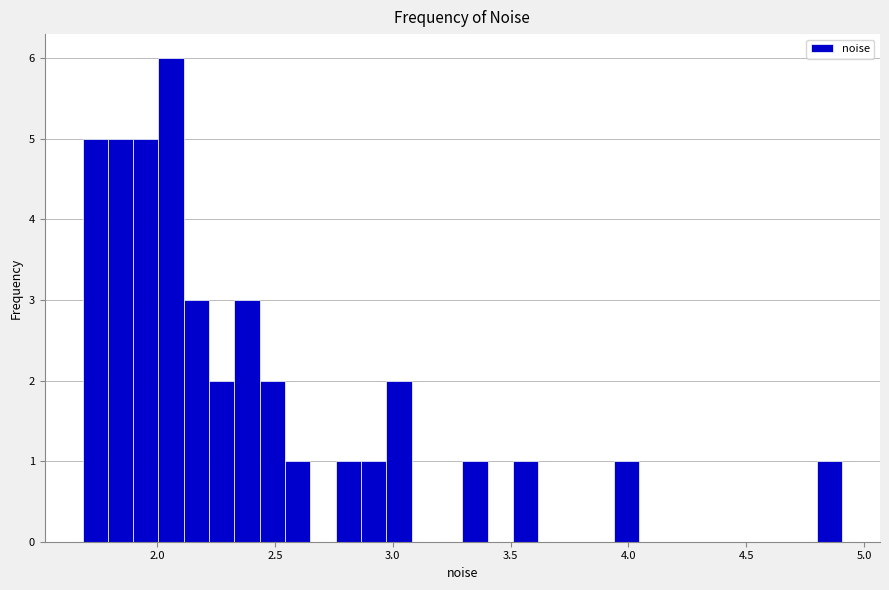

Read against the x-axis, roughly where is the centre of the tallest bar?

2.05